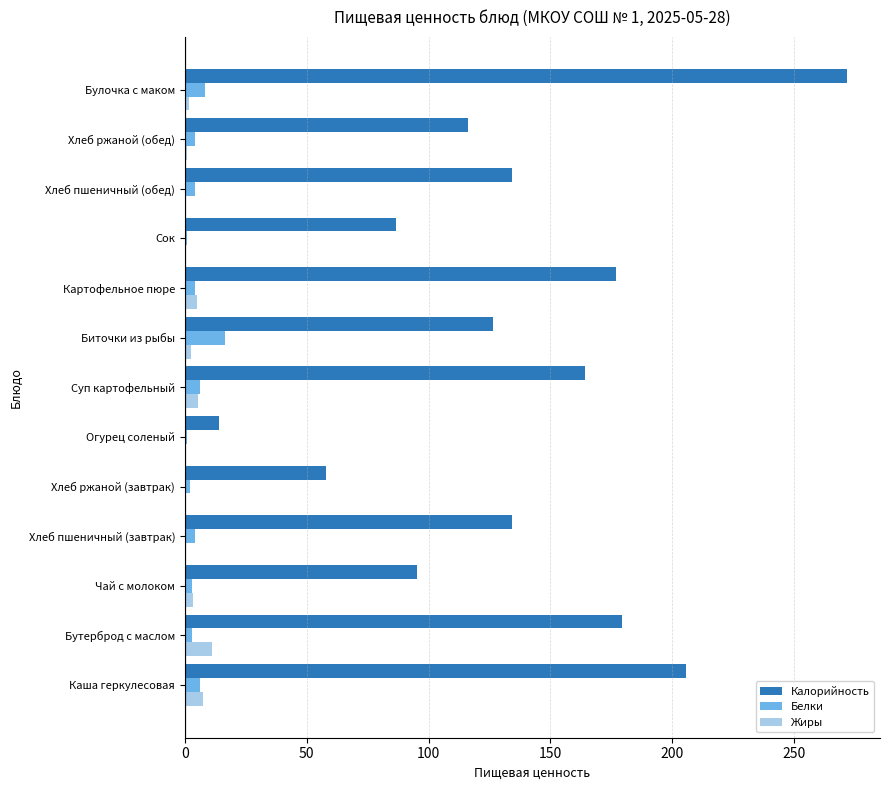

Which series has the largest total across all categories?

Калорийность